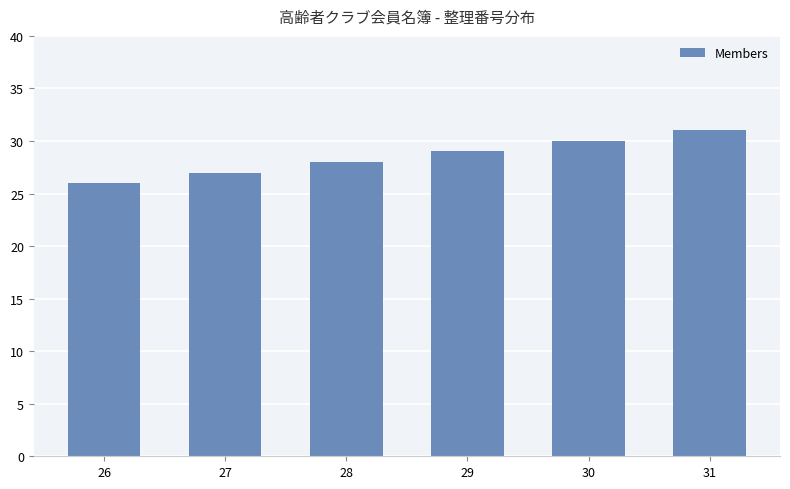

What is the sum of all values?

171